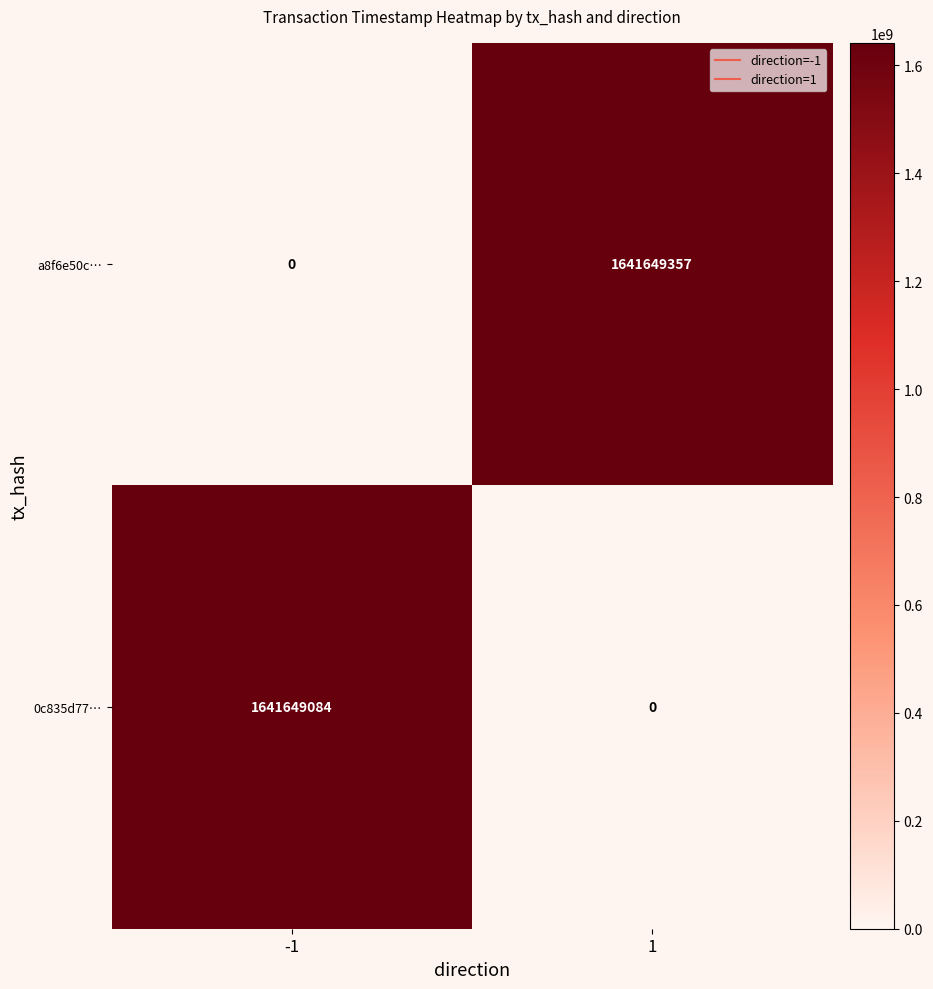

Which series has the largest range (max minus min)?

a8f6e50c…